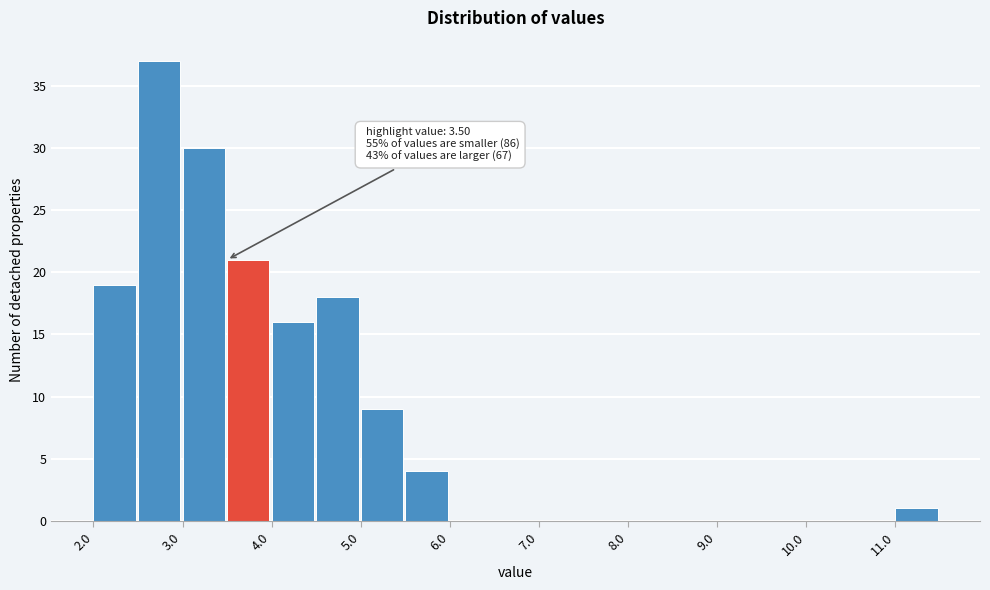

Which range on the x-axis has the tallest bar?

2.5 to 3.0